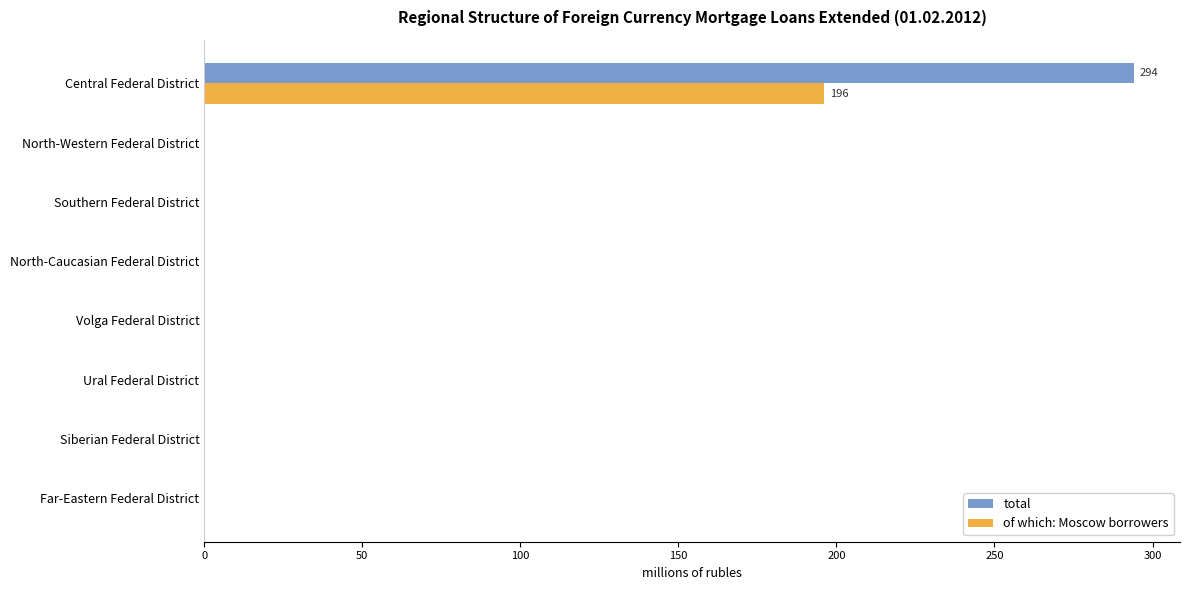

Is the value of total at North-Caucasian Federal District greater than the value of of which: Moscow borrowers at Central Federal District?

No